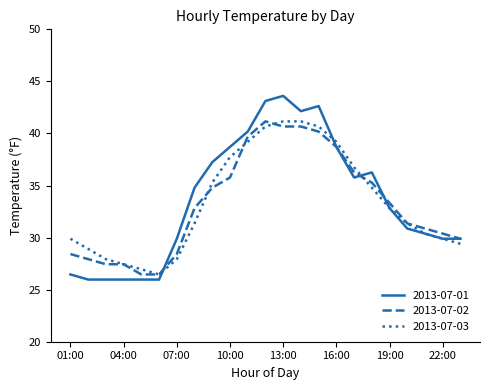

Which series has the widest spread of values?

2013-07-01